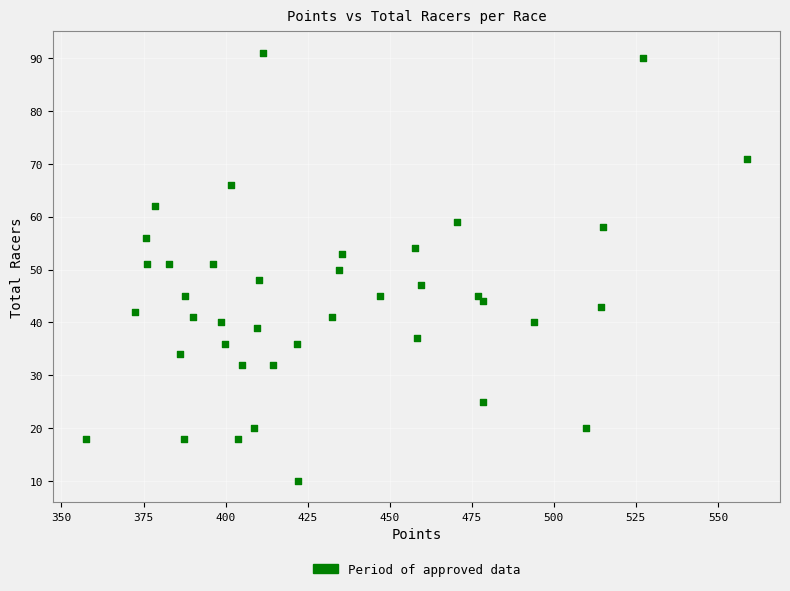

What is the range of Y values (max minus min)?

81